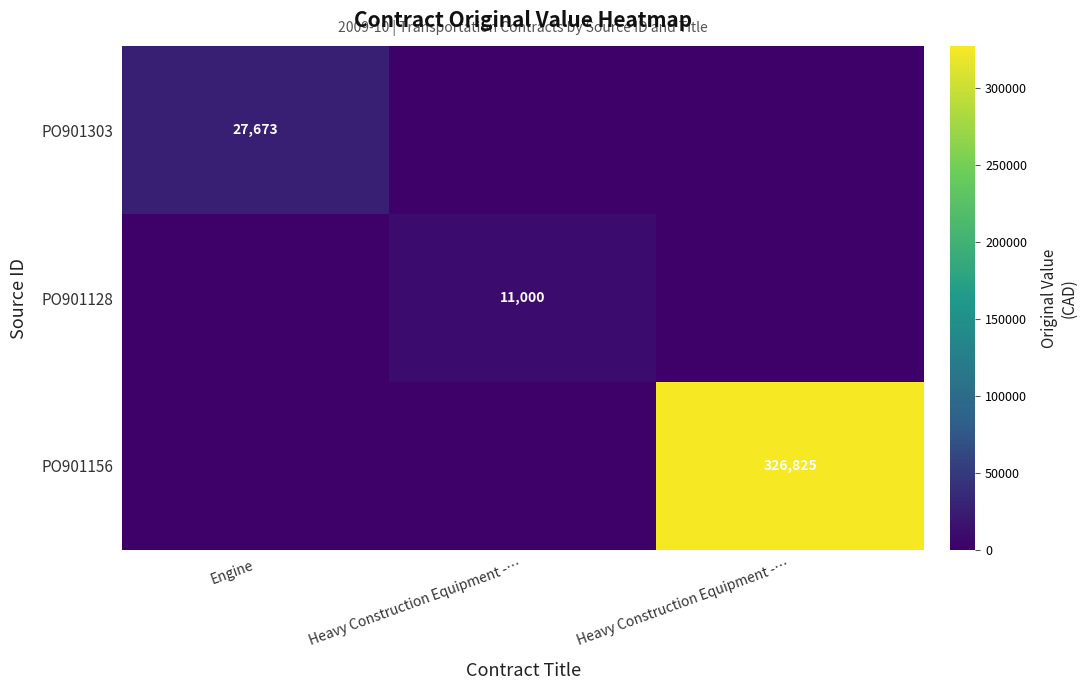

Is the value of PO901303 at Heavy Construction Equipment -… greater than the value of PO901128 at Engine?

No